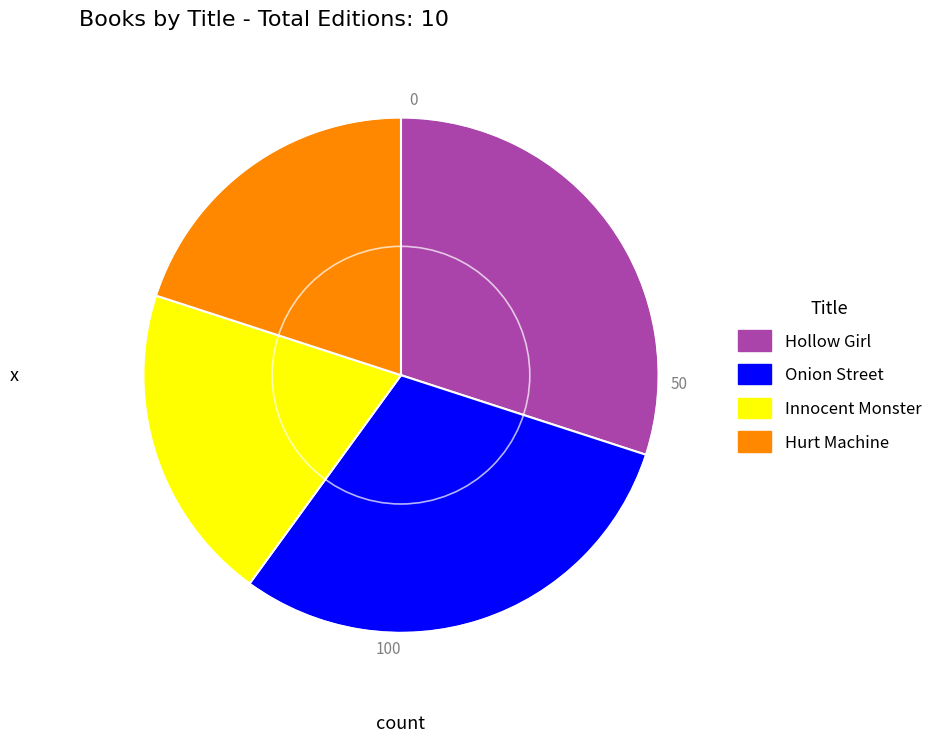

True or false: Hollow Girl accounts for 40% of the total.

False